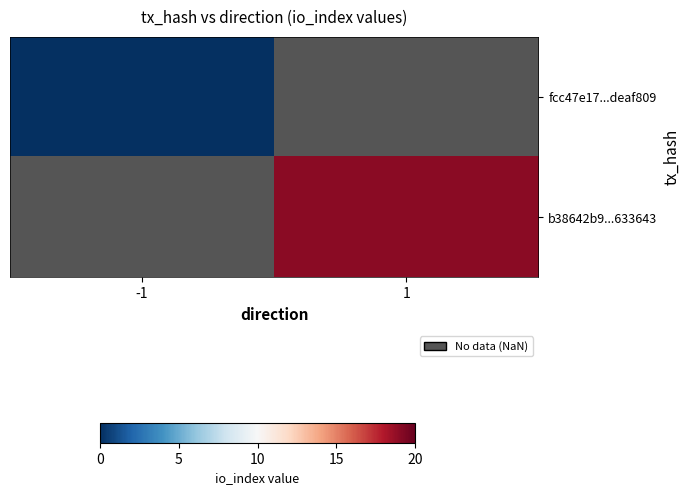

Is the value of b38642b9...633643 at -1 greater than the value of fcc47e17...deaf809 at 1?

No